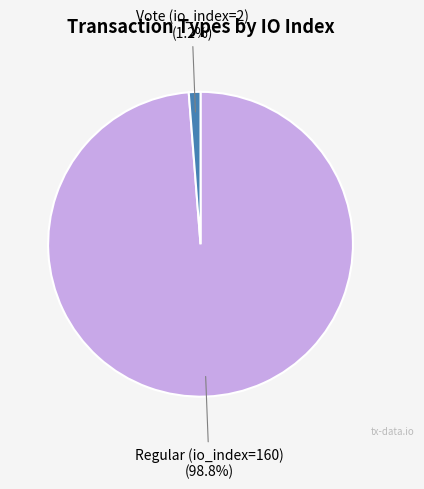

Is there any slice that represents more than half of the pie?

Yes